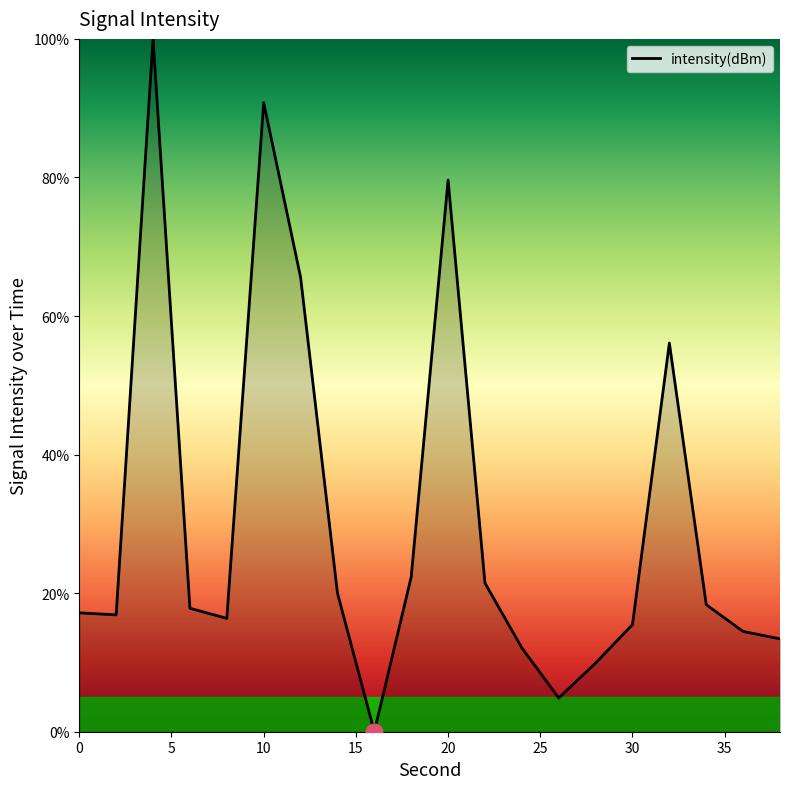

What is the greatest value displayed?

100.0